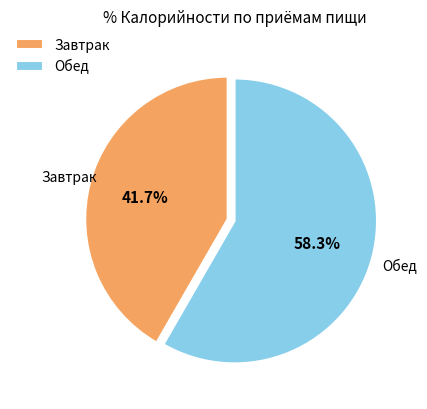

Is there a majority slice in this chart?

Yes